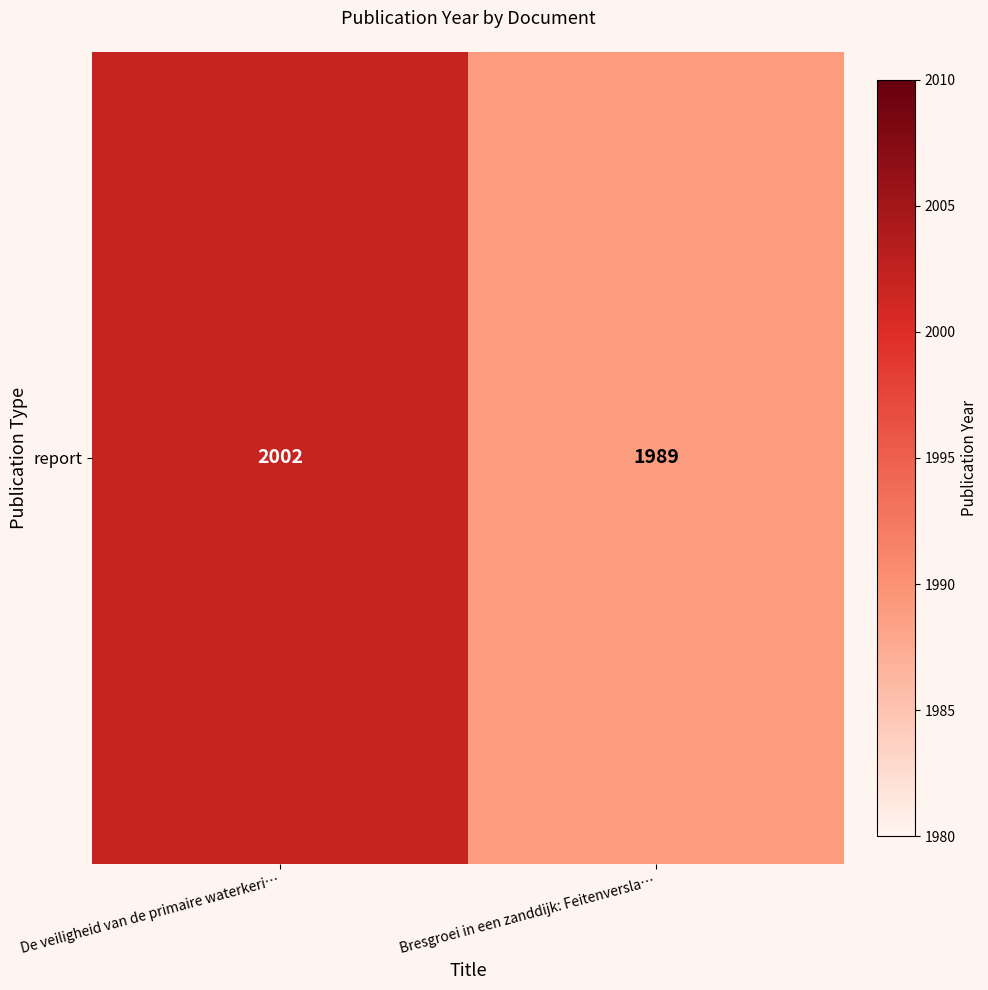

Read the value at De veiligheid van de primaire waterkeri….

2002